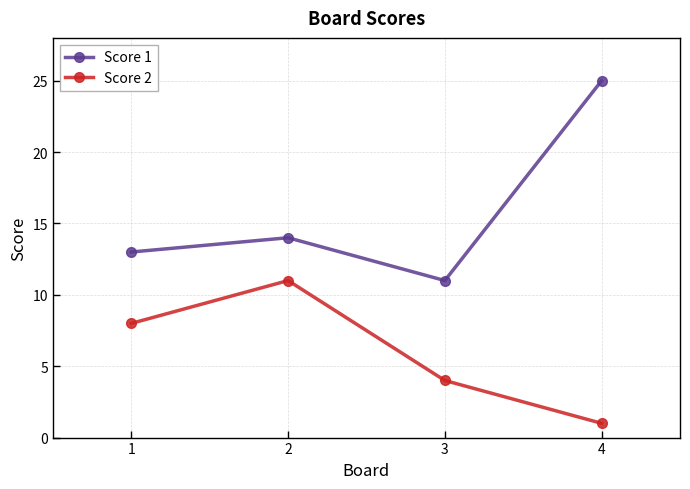

What are all the series names shown in the legend?

Score 1, Score 2